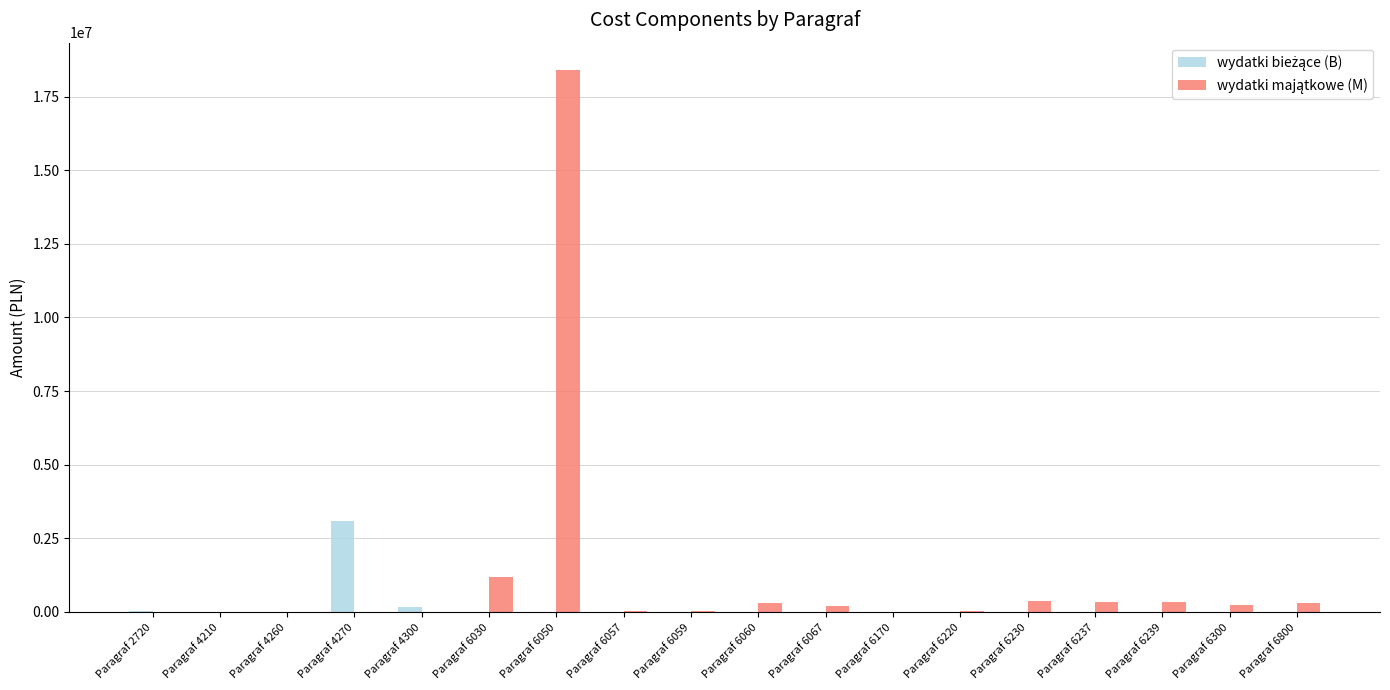

At which category is the sum across all series the highest?

Paragraf 6050